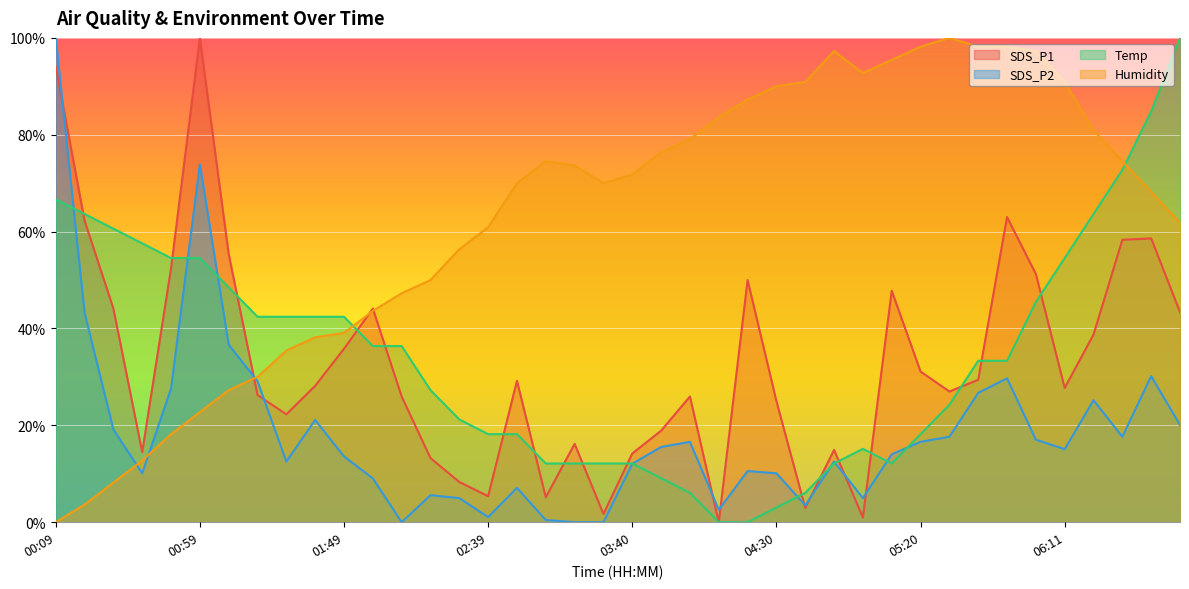

After their last crossing, which series has the higher values: Temp or SDS_P2?

Temp